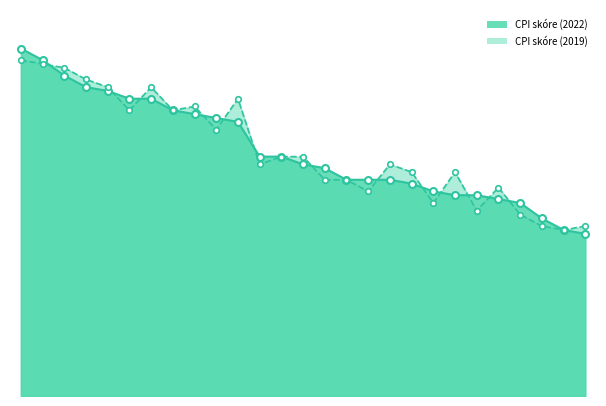

True or false: CPI skóre (2022) has a value of 12 at 21.

False